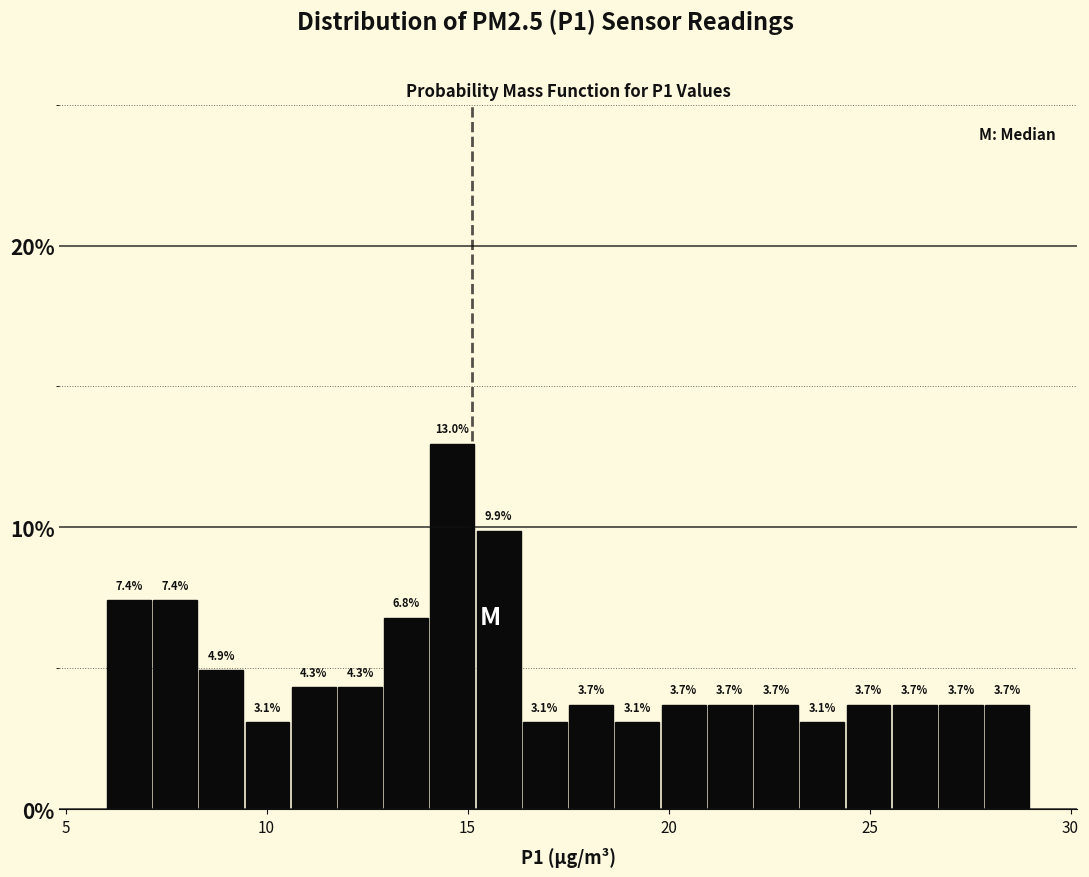

Read against the x-axis, roughly where is the centre of the tallest bar?

14.5